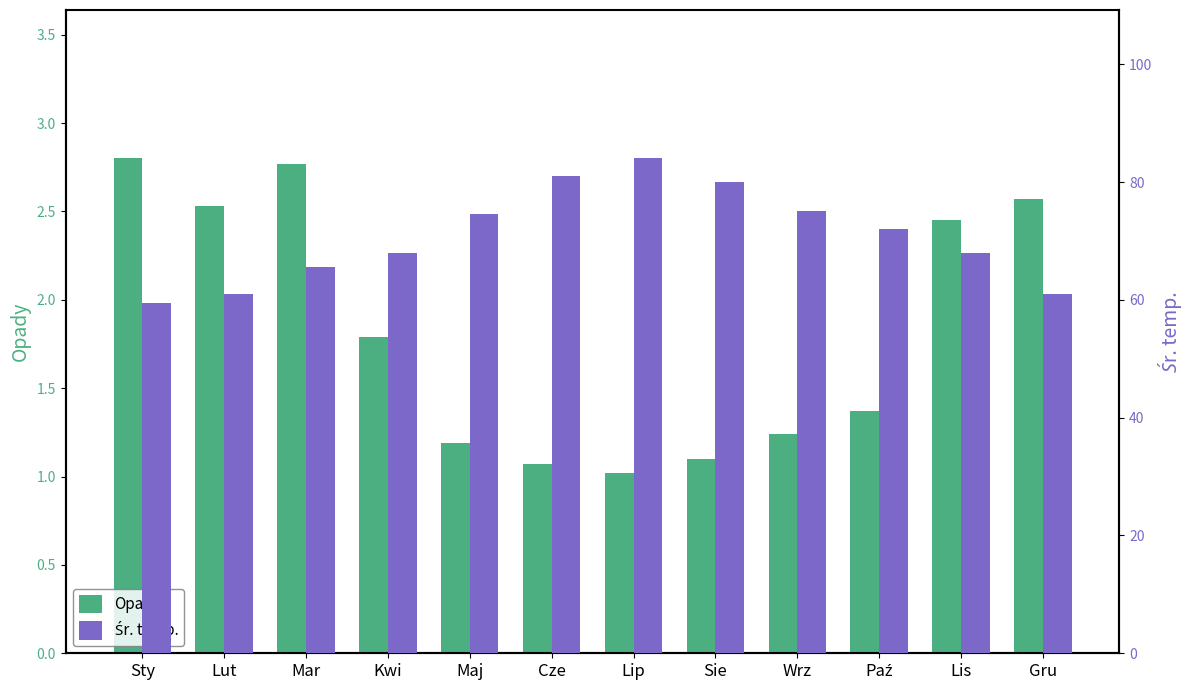

Rank the series by their average value, from highest to lowest.

Śr. temp., Opady